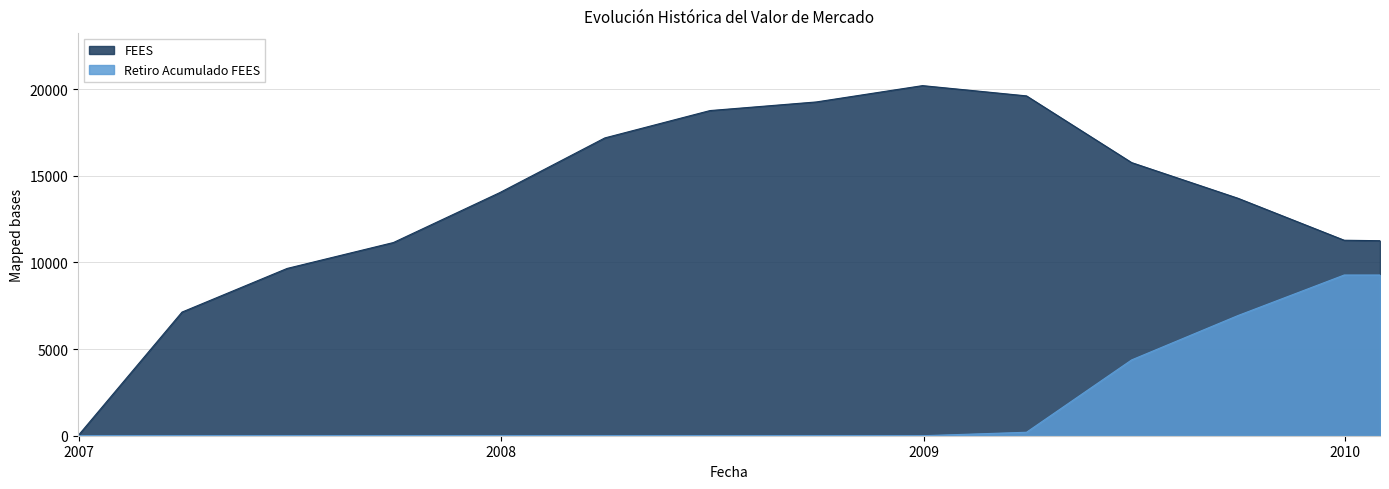

What is the total value across all series at 2009-03-31?

19818.2